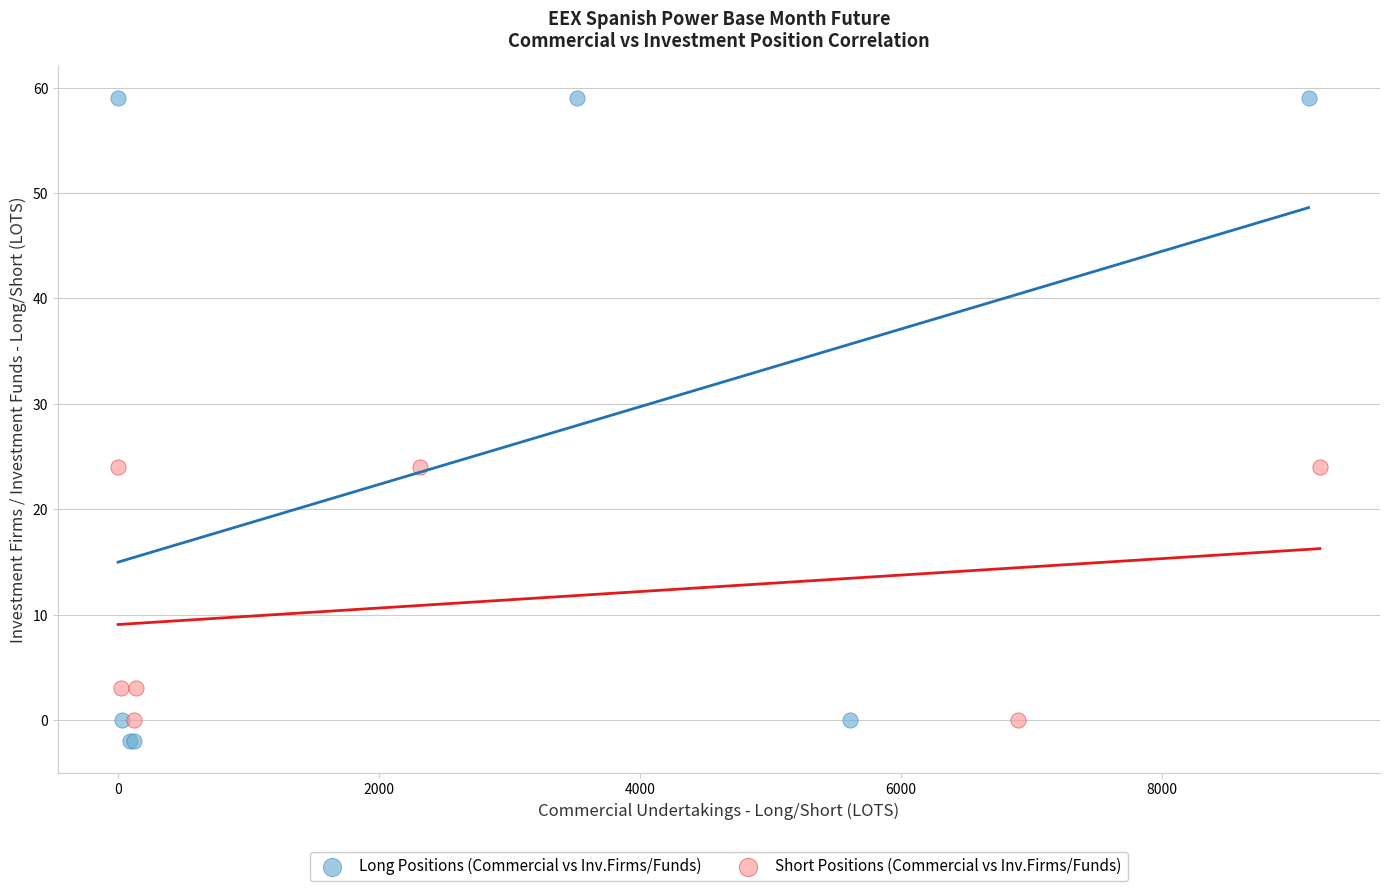

Which series reaches the maximum Y coordinate?

Long Positions (Commercial vs Inv.Firms/Funds)